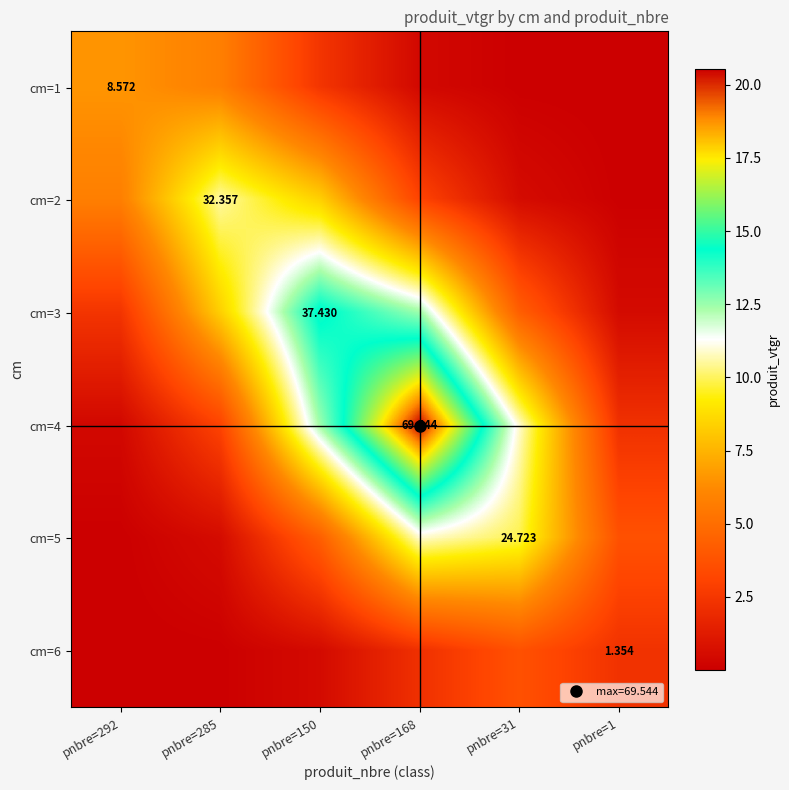

The value of cm=3 at pnbre=292 is 2.4. True or false?

True